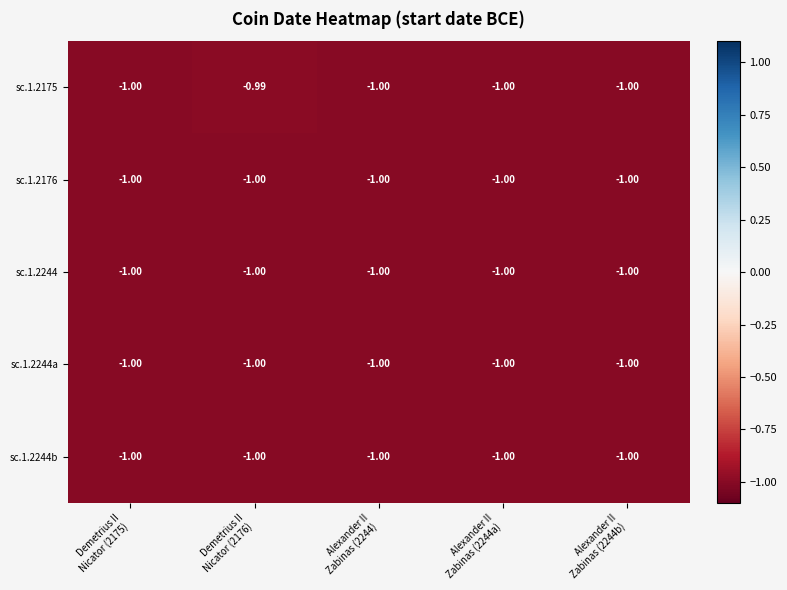

Count the number of categories in the chart.

5